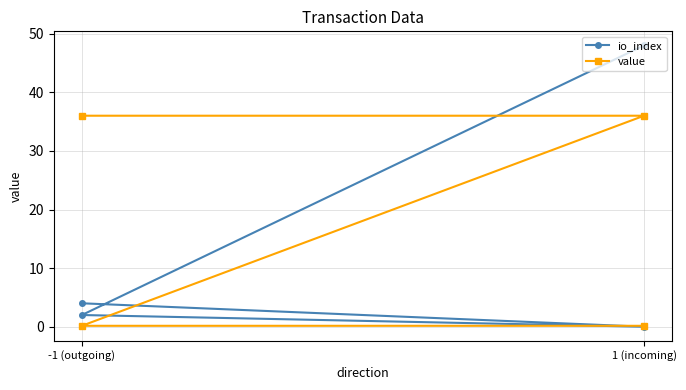

What is the approximate value of io_index at -1 (outgoing)?

4.0